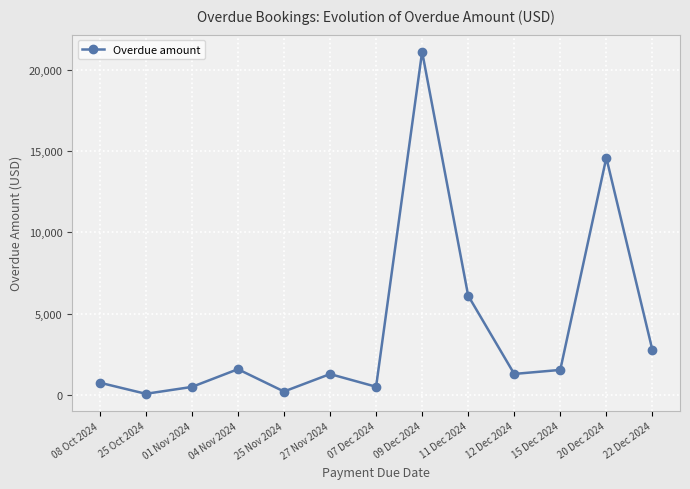

How many data points does each series have?

13